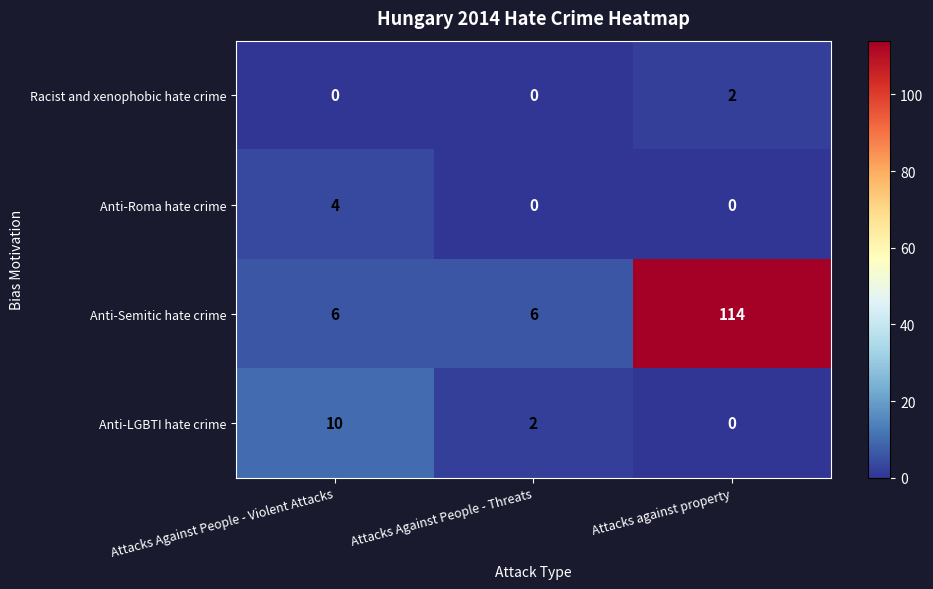

What is the sum of the Anti-Semitic hate crime values at Attacks Against People - Threats and Attacks against property?

120